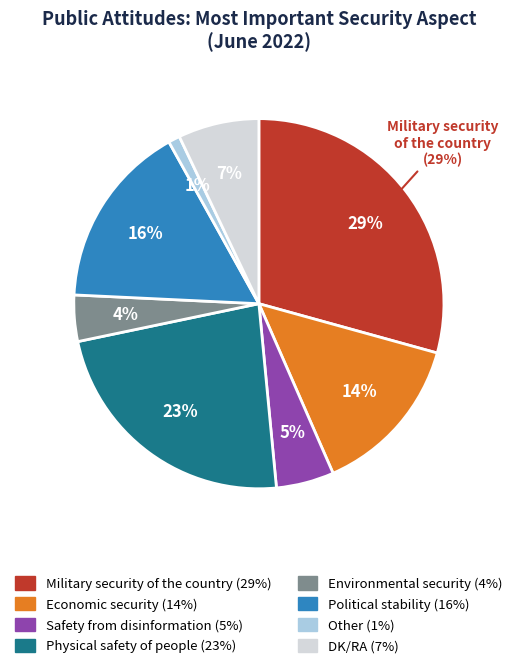

Does Economic security represent more than half of the total?

No